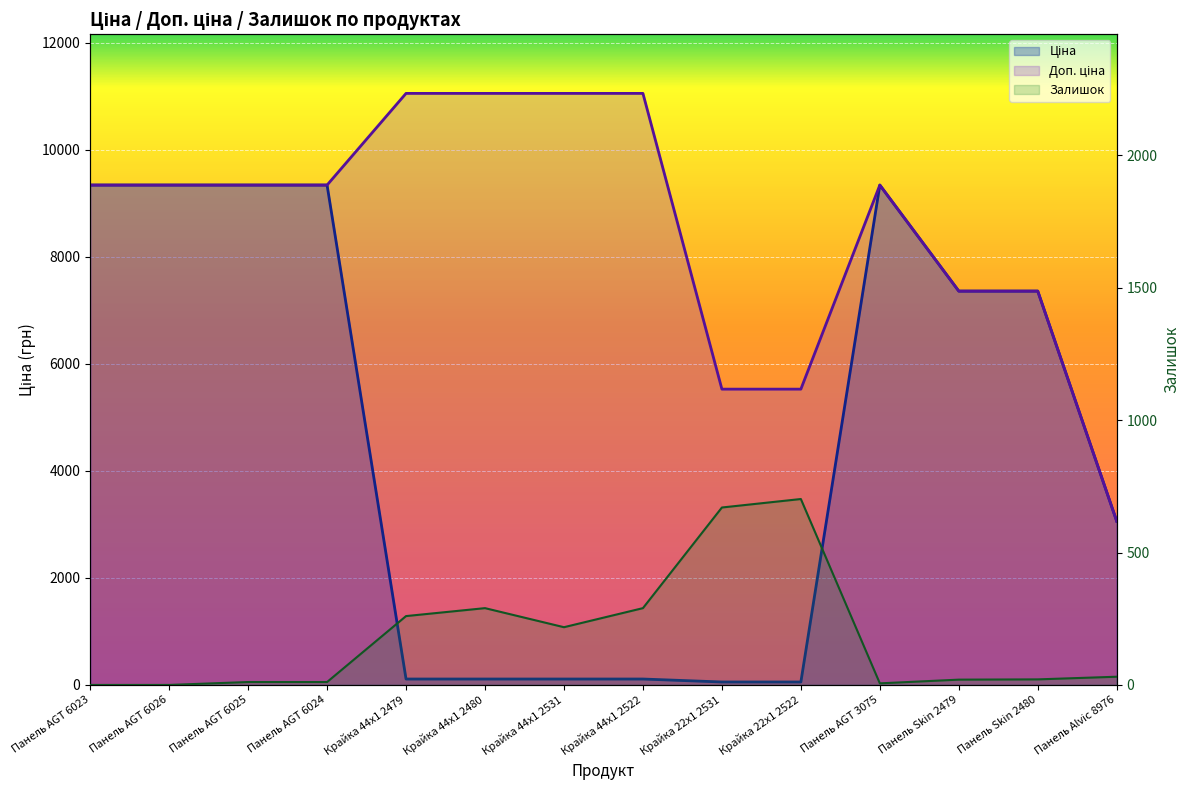

Reading right to left, list all the values displayed in this chart.

Ціна: 3059.7	7360.2	7360.2	9342.0	55.3	55.3	110.5	110.5	110.5	110.5	9342.0	9342.0	9342.0	9342.0
Доп. ціна: 3060.0	7360.2	7360.2	9342.0	5528.0	5528.0	11055.0	11055.0	11055.0	11055.0	9342.0	9342.0	9342.0	9342.0
Залишок: 31.0	21.0	20.0	6.0	702.0	670.0	290.0	218.0	290.0	260.0	11.0	11.0	0.0	0.0